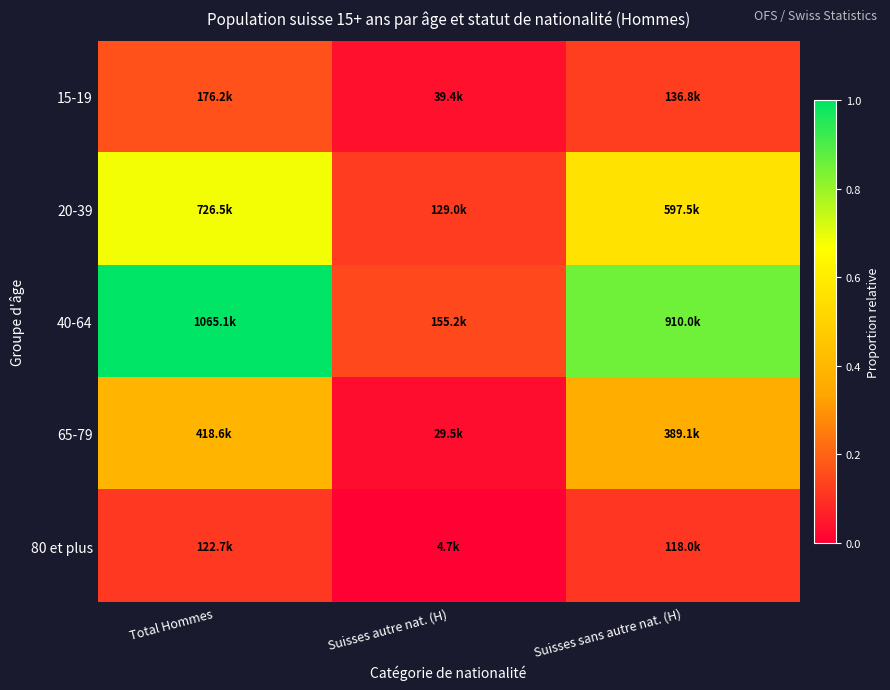

Reading right to left, transcribe all the data shown in this chart.

15-19: Suisses sans autre nat. (H)=0.1	Suisses autre nat. (H)=0.0	Total Hommes=0.2
20-39: Suisses sans autre nat. (H)=0.6	Suisses autre nat. (H)=0.1	Total Hommes=0.7
40-64: Suisses sans autre nat. (H)=0.9	Suisses autre nat. (H)=0.1	Total Hommes=1.0
65-79: Suisses sans autre nat. (H)=0.4	Suisses autre nat. (H)=0.0	Total Hommes=0.4
80 et plus: Suisses sans autre nat. (H)=0.1	Suisses autre nat. (H)=0.0	Total Hommes=0.1